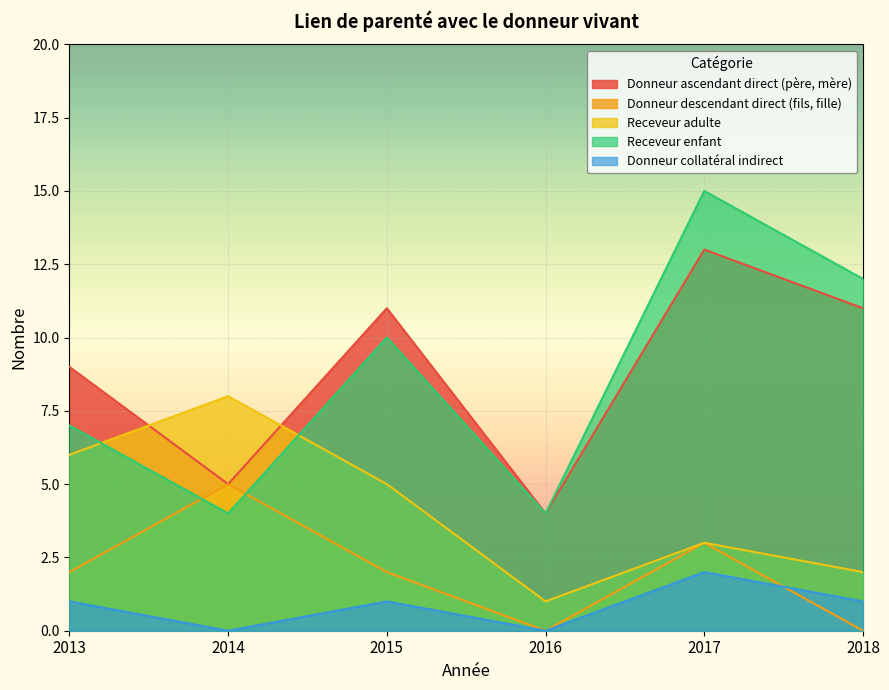

What is the difference between the highest and lowest values at 2016?

4